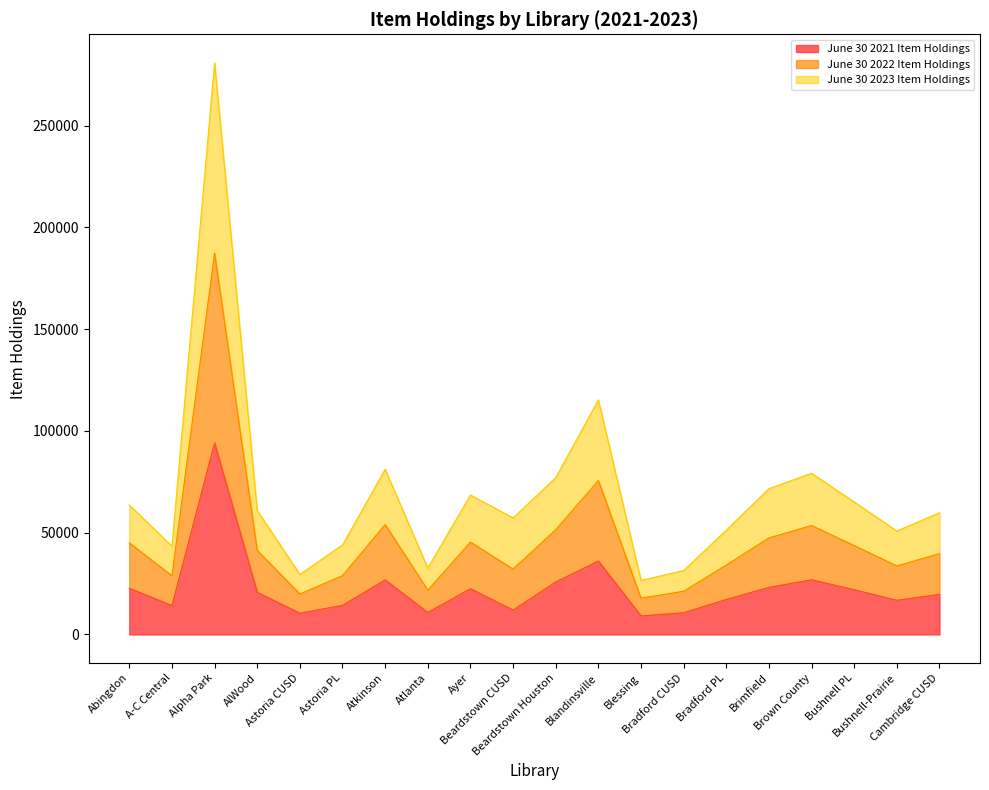

What is the label of the 6th point from the left?

Astoria PL